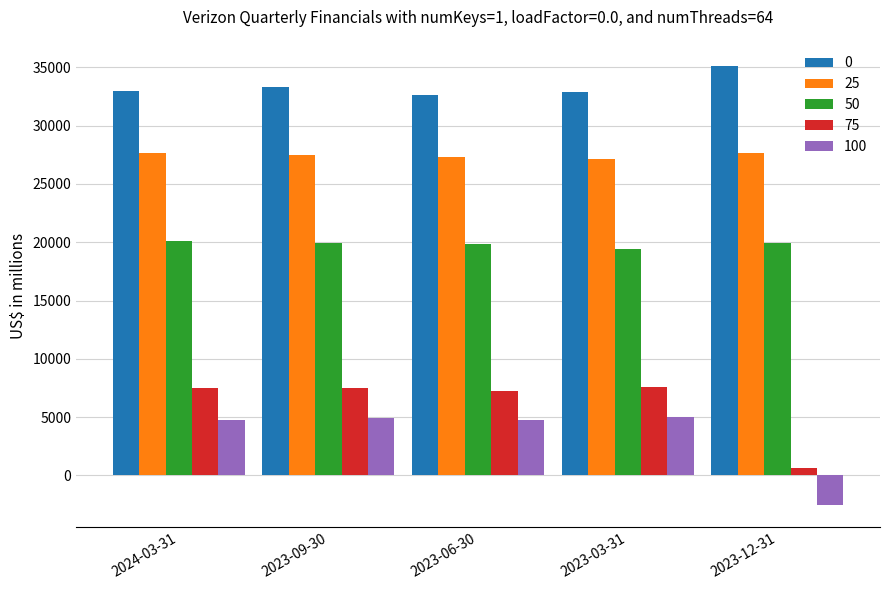

At how many categories does at least one series exceed 1801?

5